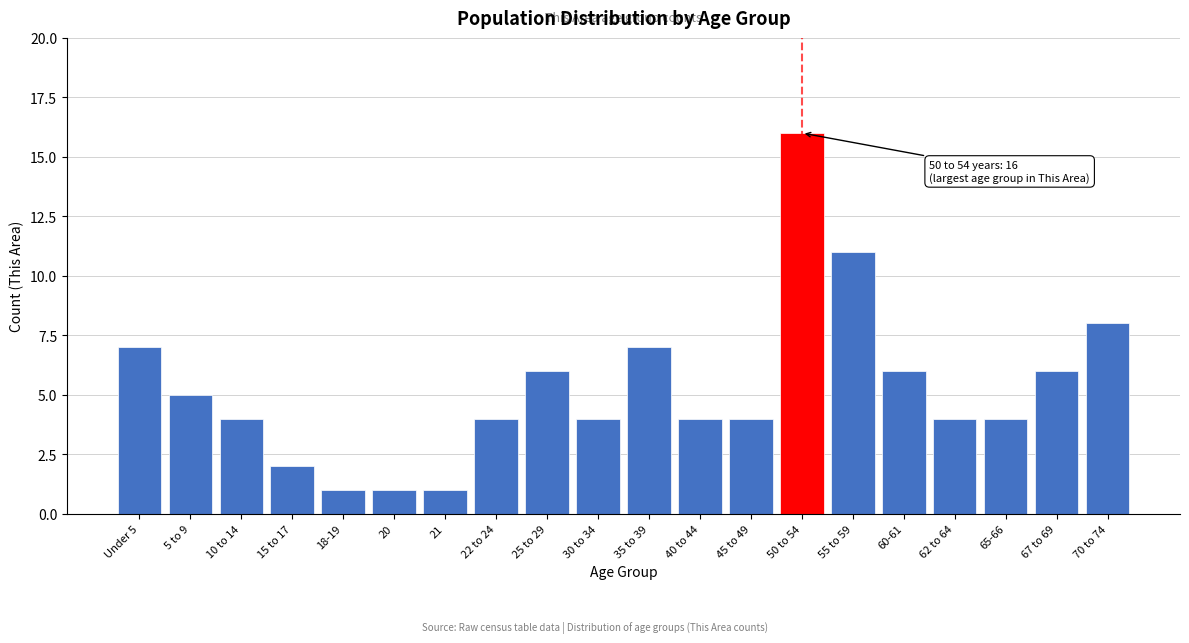

Reading right to left, extract all data points from this chart.

8	6	4	4	6	11	16	4	4	7	4	6	4	1	1	1	2	4	5	7